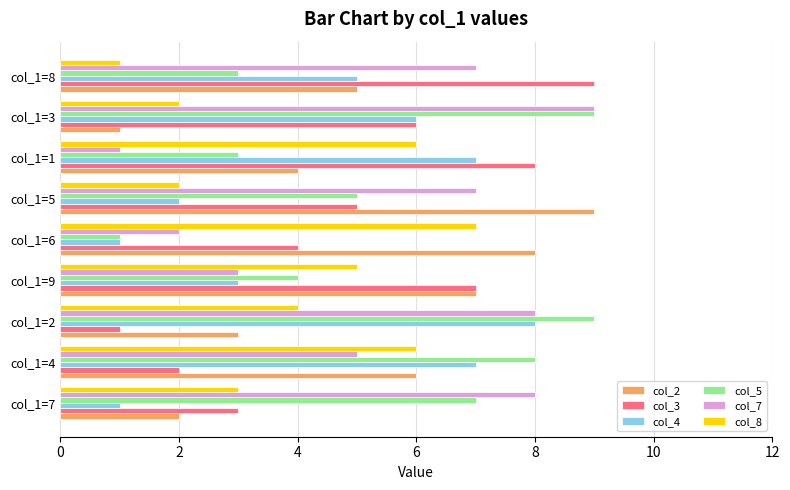

Which category has the lowest value in the col_3 series?

col_1=2